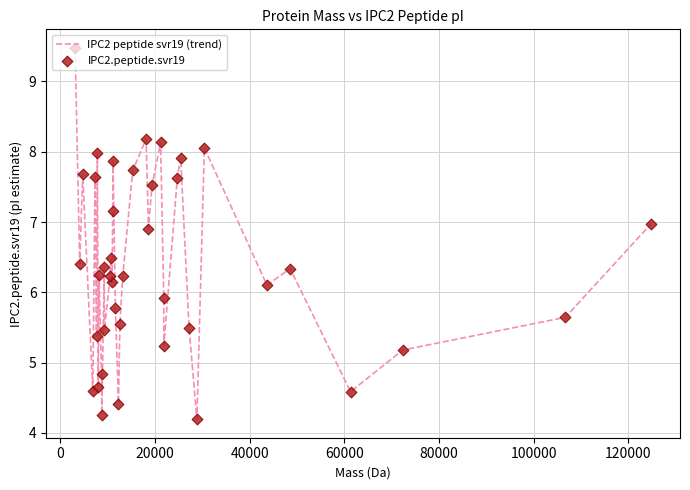

What is the difference between the maximum and minimum values?

5.3